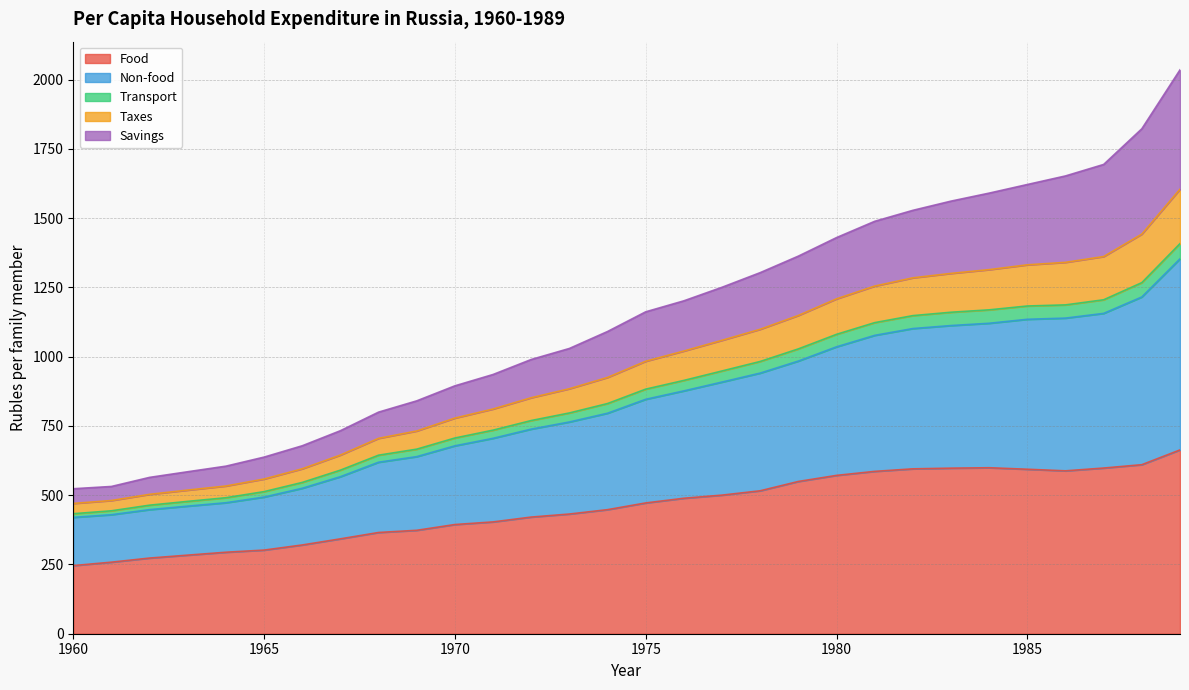

What is the minimum value for Food?

245.8